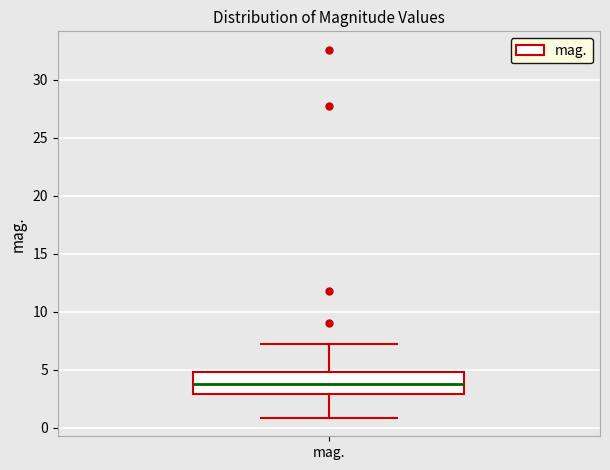

Where does the upper whisker of the box for mag. end on the y-axis? The values are not printed on the chart, so give them approximately, as read against the axis.

7